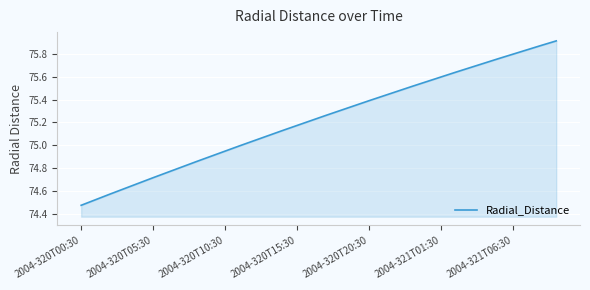

Does the chart have visible grid lines?

Yes